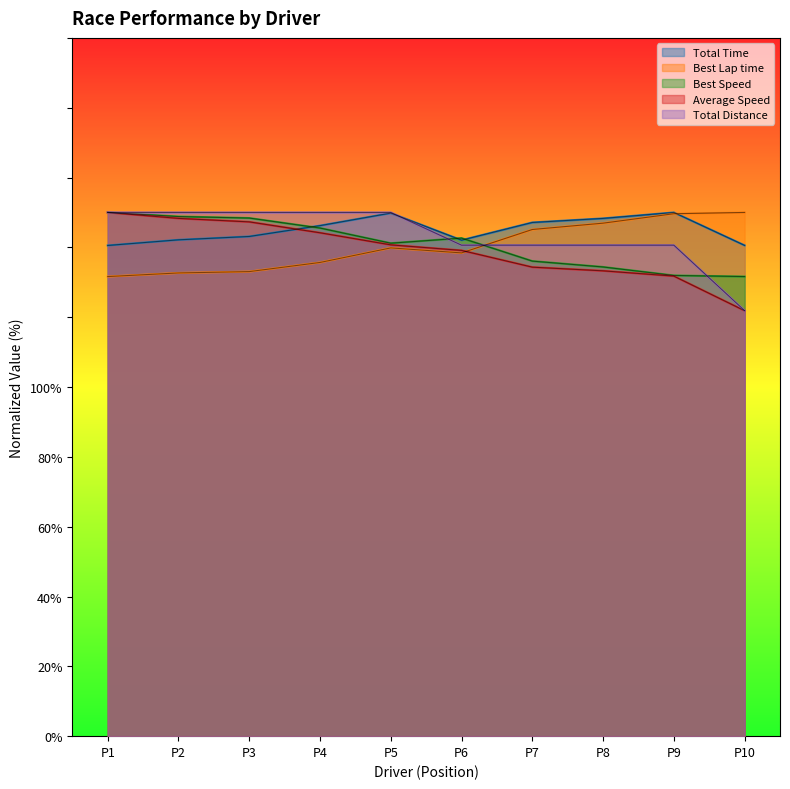

What is the difference between the maximum and minimum values in the Average Speed series?

28.1